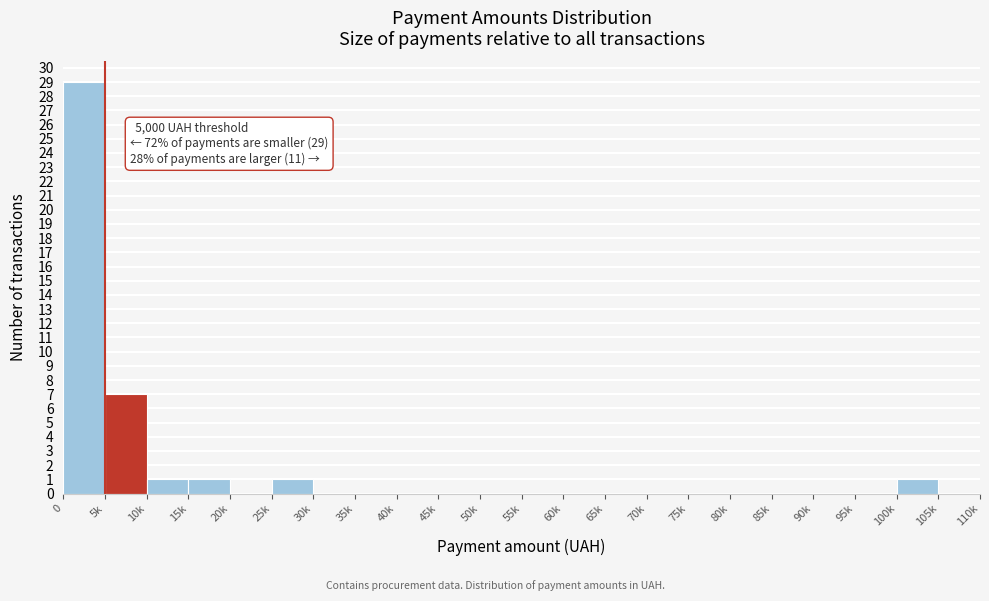

Reading left to right, what are all the values shown in this chart?

0=29	5k=7	10k=1	15k=1	20k=0	25k=1	30k=0	35k=0	40k=0	45k=0	50k=0	55k=0	60k=0	65k=0	70k=0	75k=0	80k=0	85k=0	90k=0	95k=0	100k=1	105k=0